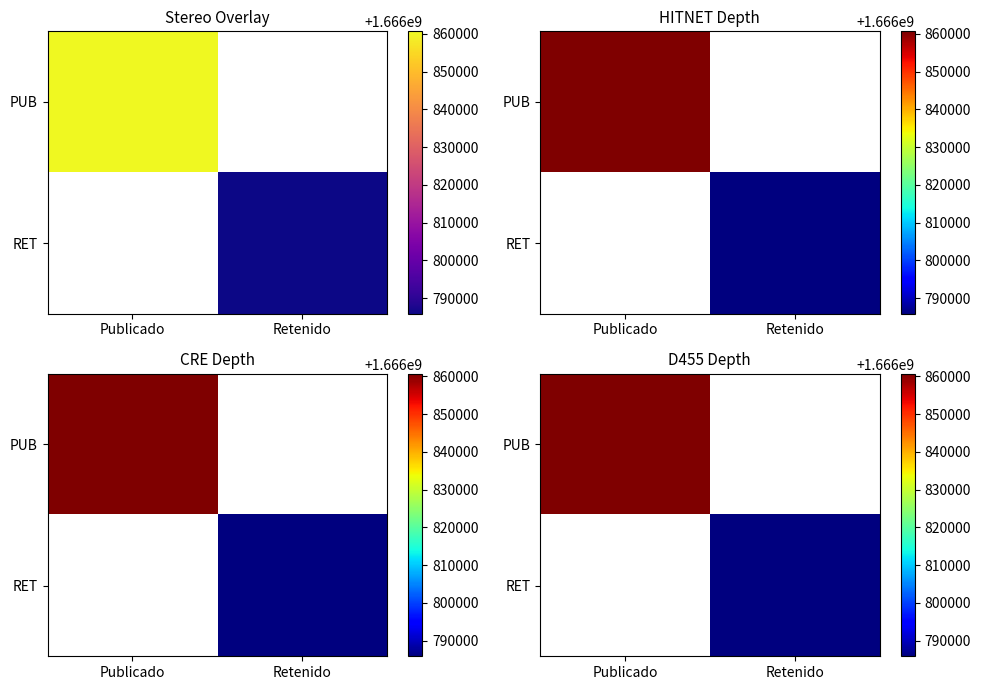

At which category does the chart reach its peak across all series?

Publicado